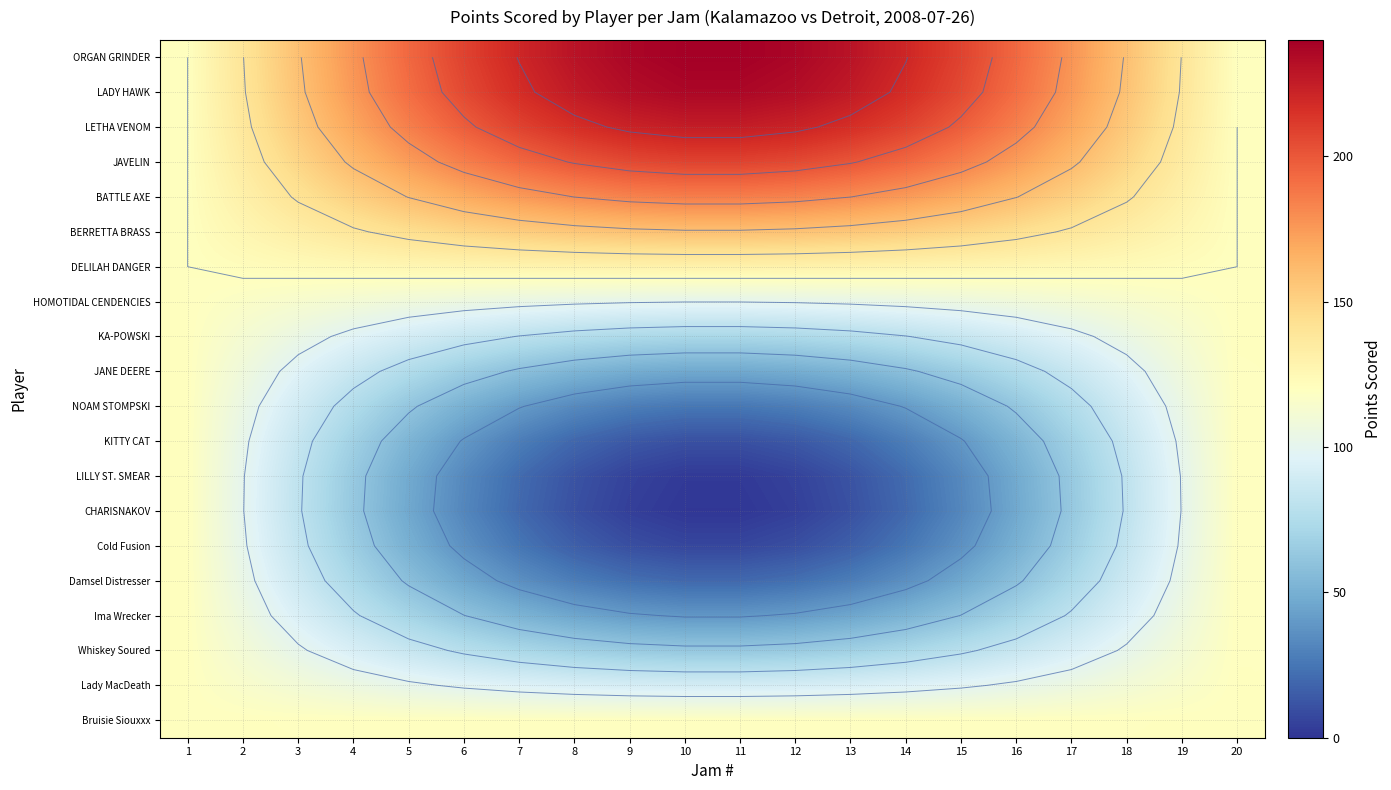

At 5, list the series in order from largest to smallest.

ORGAN GRINDER, LADY HAWK, LETHA VENOM, JAVELIN, BATTLE AXE, BERRETTA BRASS, DELILAH DANGER, Bruisie Siouxxx, HOMOTIDAL CENDENCIES, Lady MacDeath, KA-POWSKI, Whiskey Soured, JANE DEERE, Ima Wrecker, NOAM STOMPSKI, Damsel Distresser, KITTY CAT, Cold Fusion, LILLY ST. SMEAR, CHARISNAKOV